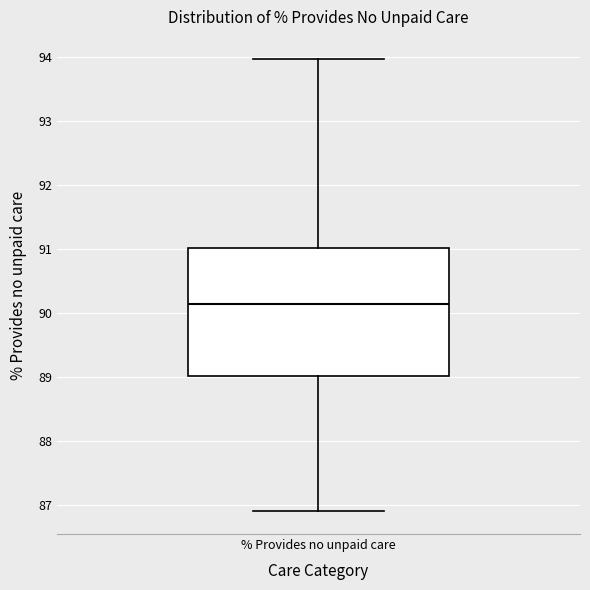

Where is the upper edge of the box for % Provides no unpaid care on the y-axis? The values are not printed on the chart, so give them approximately, as read against the axis.

91.0